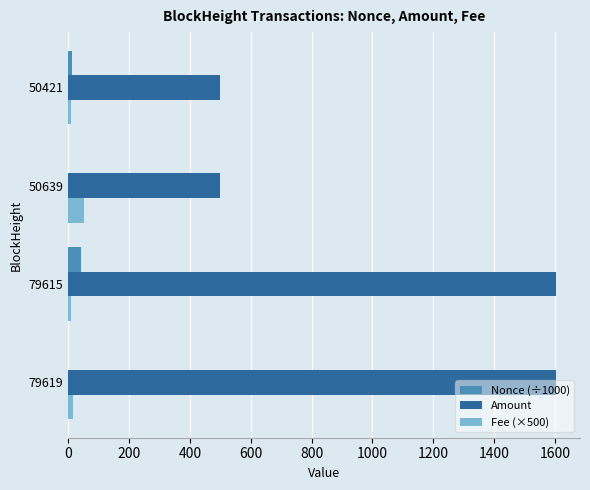

What is the highest value of the Nonce (÷1000) series?

41.4